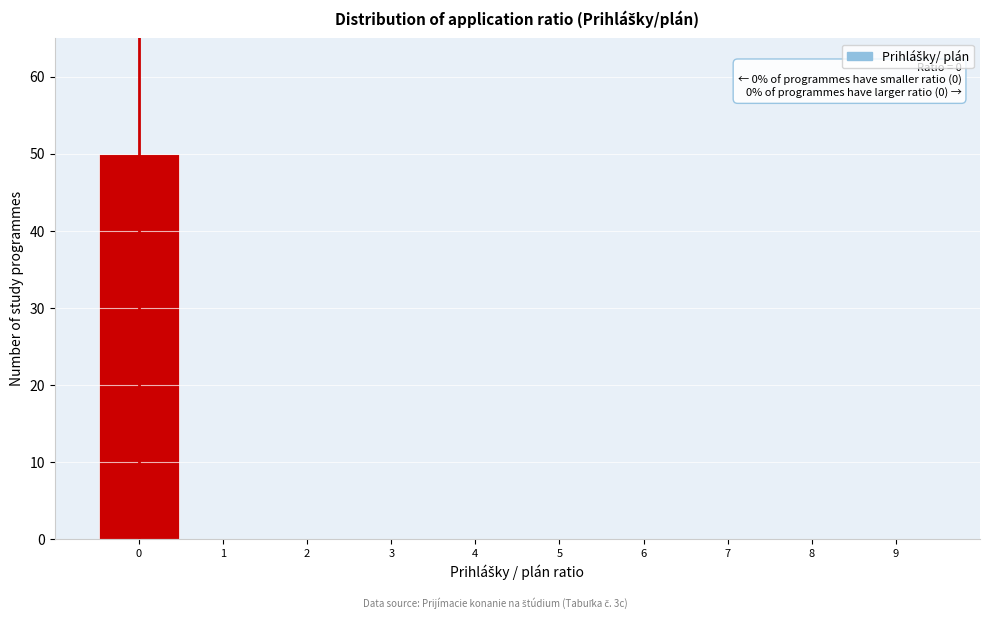

Over which range of the x-axis is the bar tallest?

-0.5 to 0.5